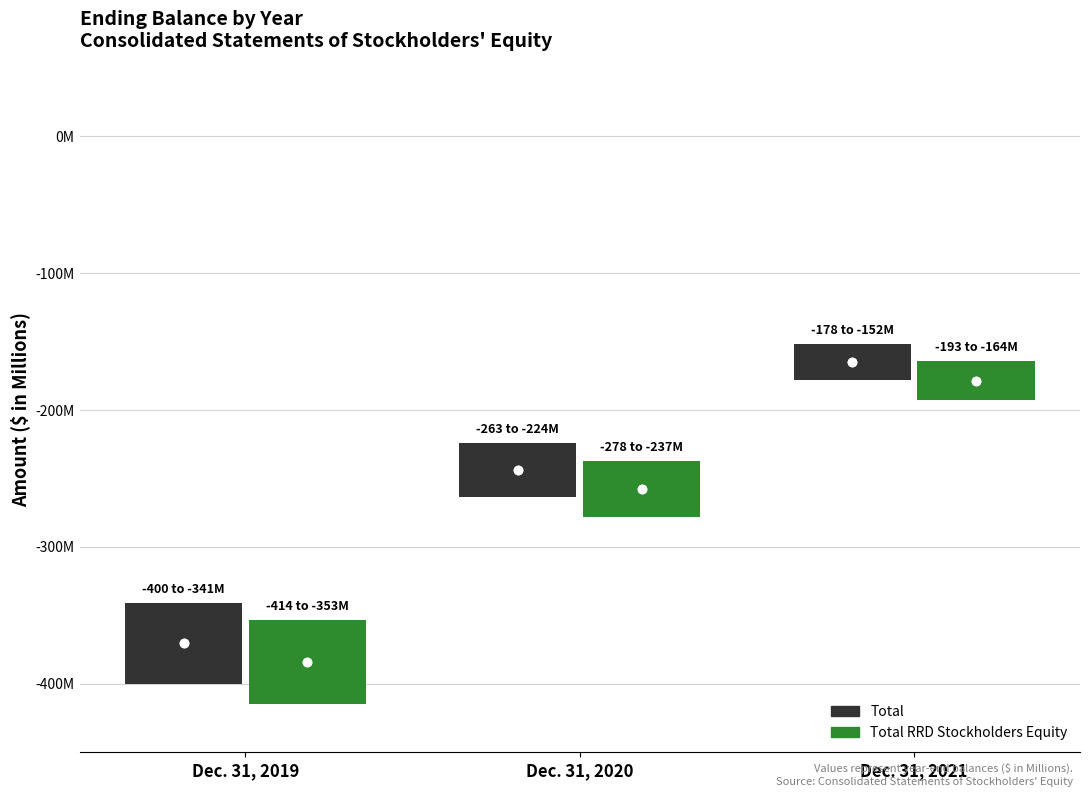

How many values in the Total series are below -243?

2